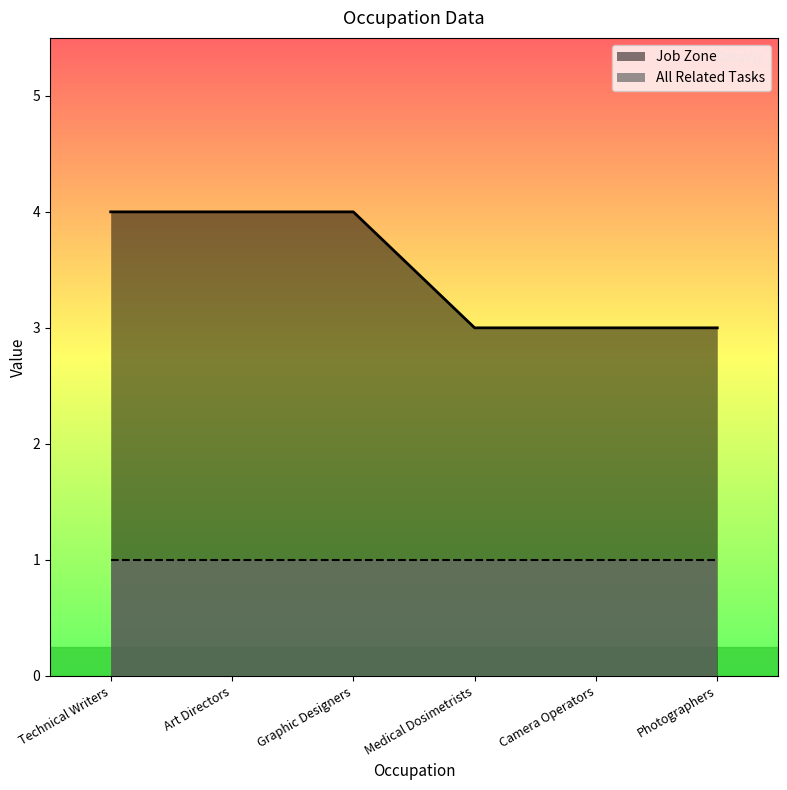

What is the smallest value displayed?

1